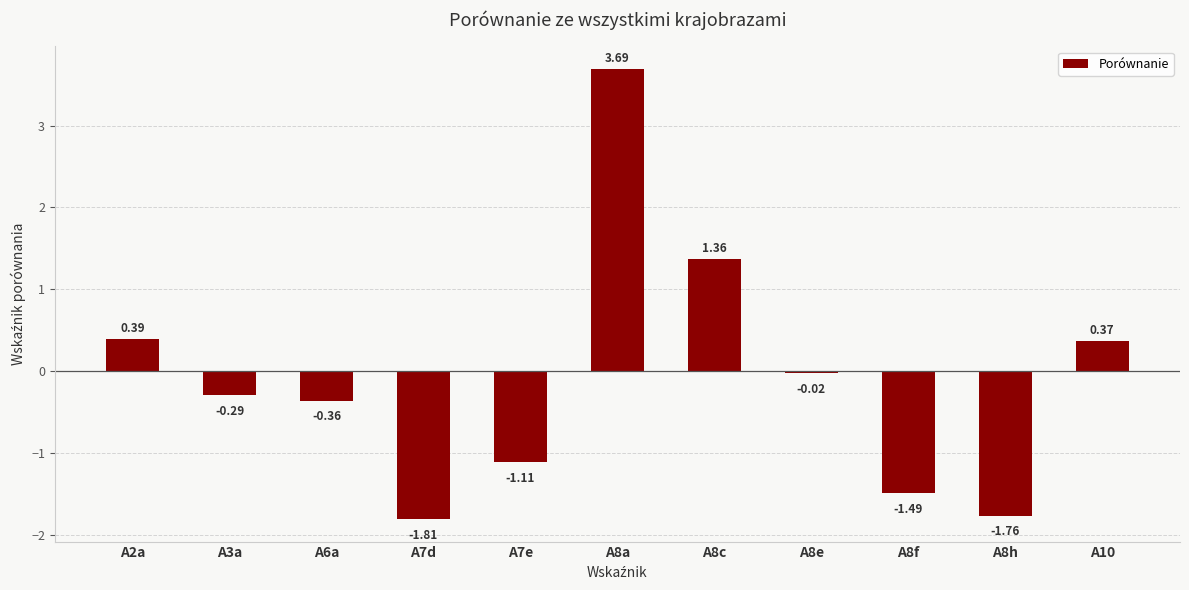

Is it true that the value at A2a is 0.2?

False